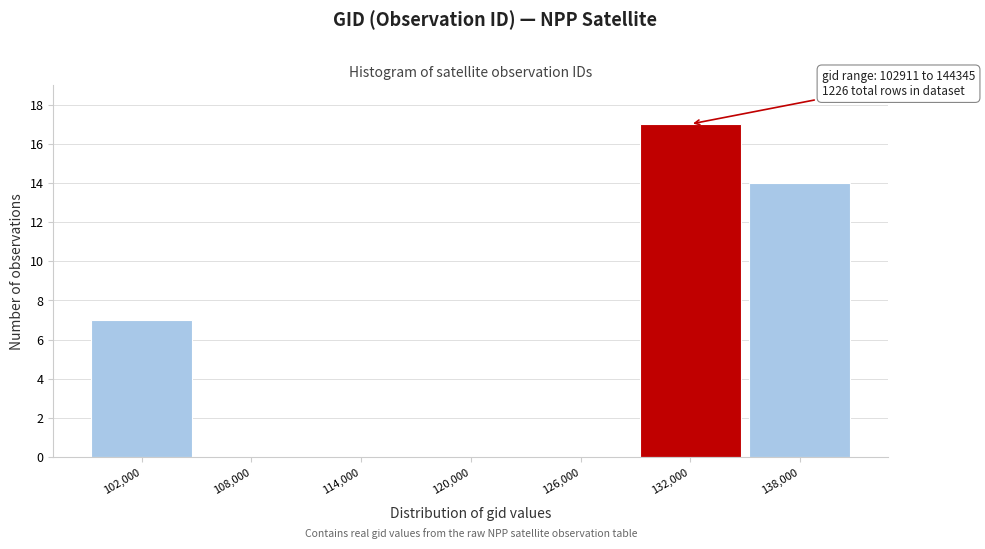

Reading left to right, transcribe all the data shown in this chart.

102,000=7	108,000=0	114,000=0	120,000=0	126,000=0	132,000=17	138,000=14